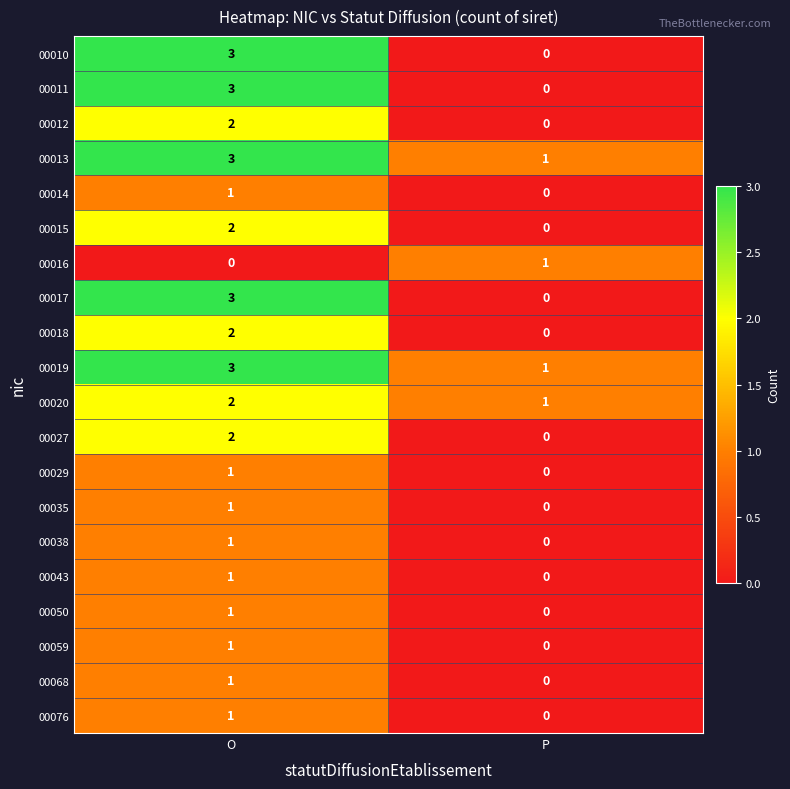

What is the spread (max minus min) of values at P?

1